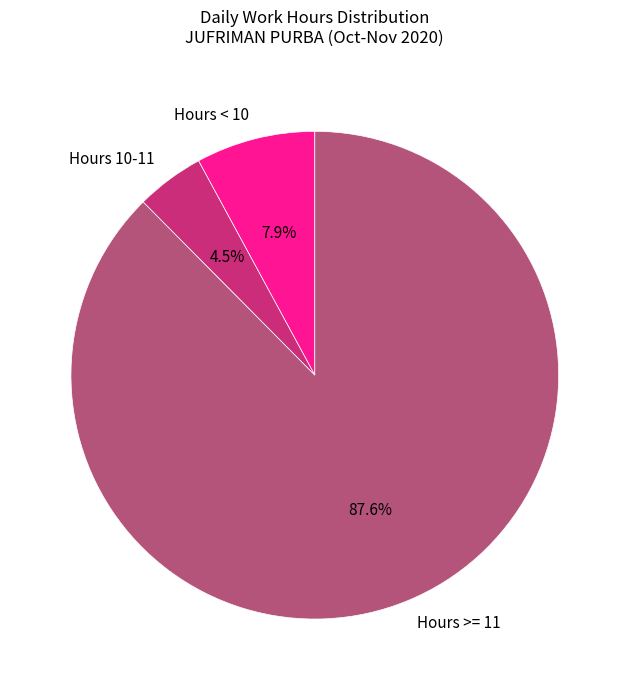

Is the sum of Hours < 10 and Hours >= 11 greater than half?

Yes